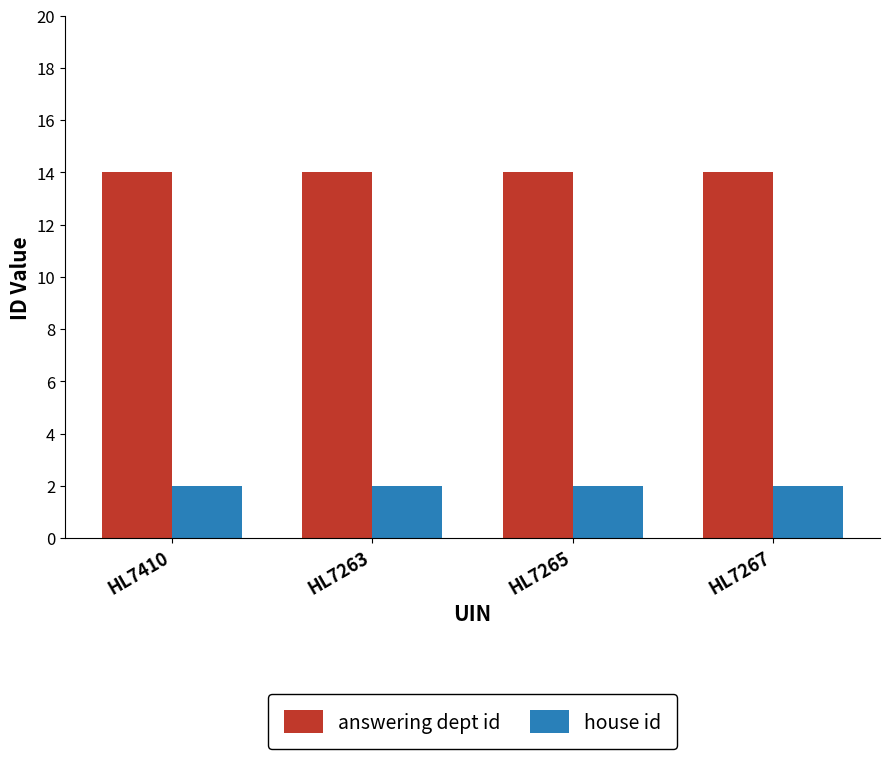

What is the difference between the highest and lowest values at HL7263?

12